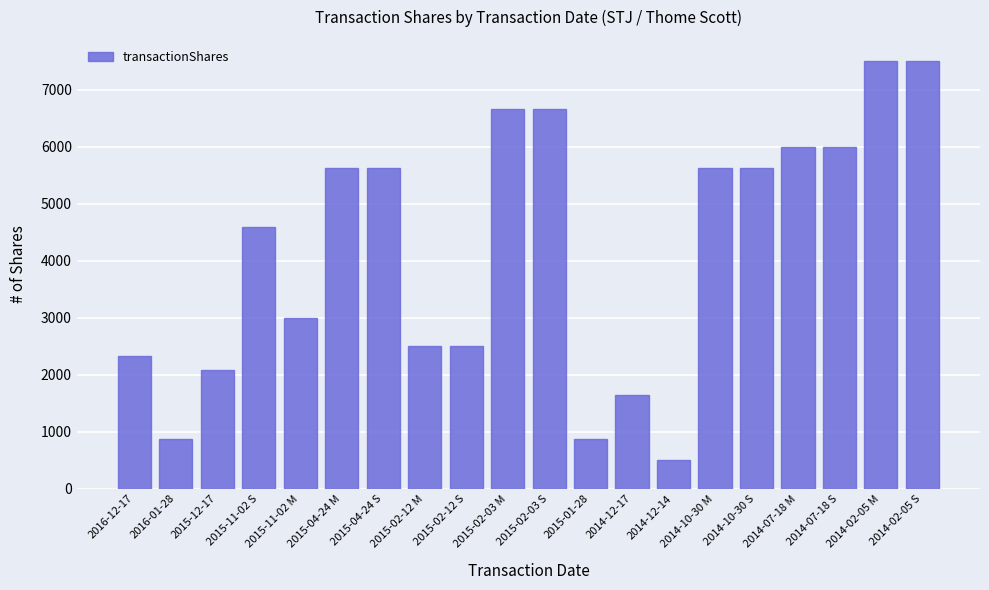

Reading left to right, extract all data points from this chart.

2016-12-17=2318	2016-01-28=875	2015-12-17=2074	2015-11-02 S=4595	2015-11-02 M=2999	2015-04-24 M=5632	2015-04-24 S=5632	2015-02-12 M=2500	2015-02-12 S=2500	2015-02-03 M=6666	2015-02-03 S=6666	2015-01-28=875	2014-12-17=1638	2014-12-14=499	2014-10-30 M=5632	2014-10-30 S=5632	2014-07-18 M=5997	2014-07-18 S=5997	2014-02-05 M=7500	2014-02-05 S=7500